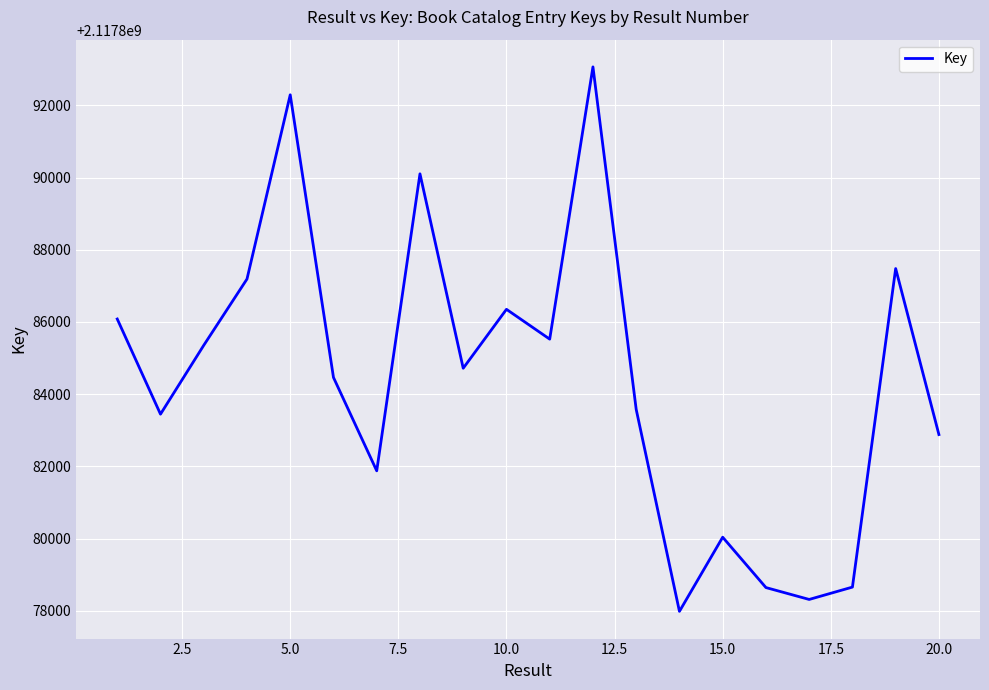

What is the smallest value displayed?

2117877985